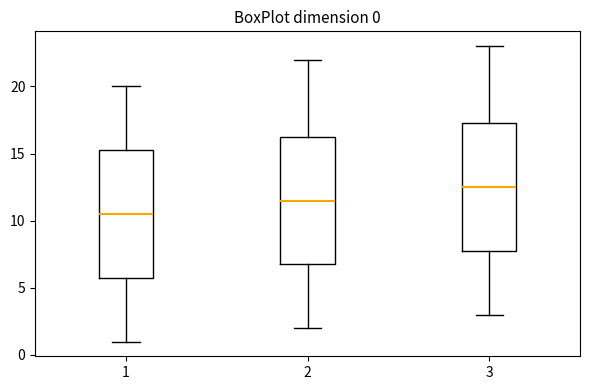

Which box's median line is the lowest?

1